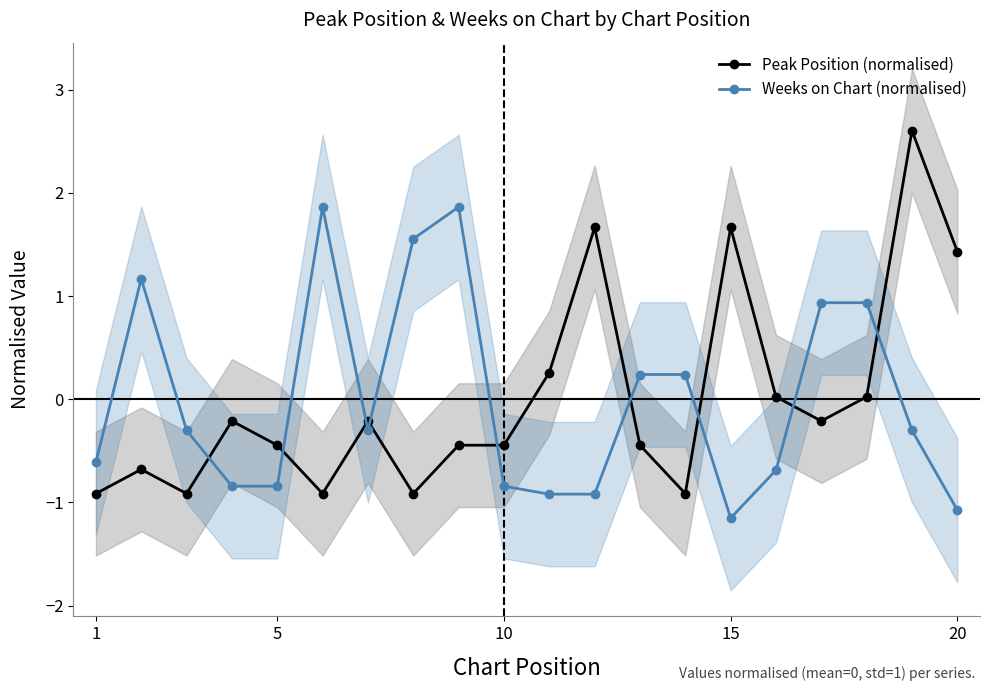

Which series ends up on top after the final intersection of Peak Position (normalised) and Weeks on Chart (normalised)?

Peak Position (normalised)